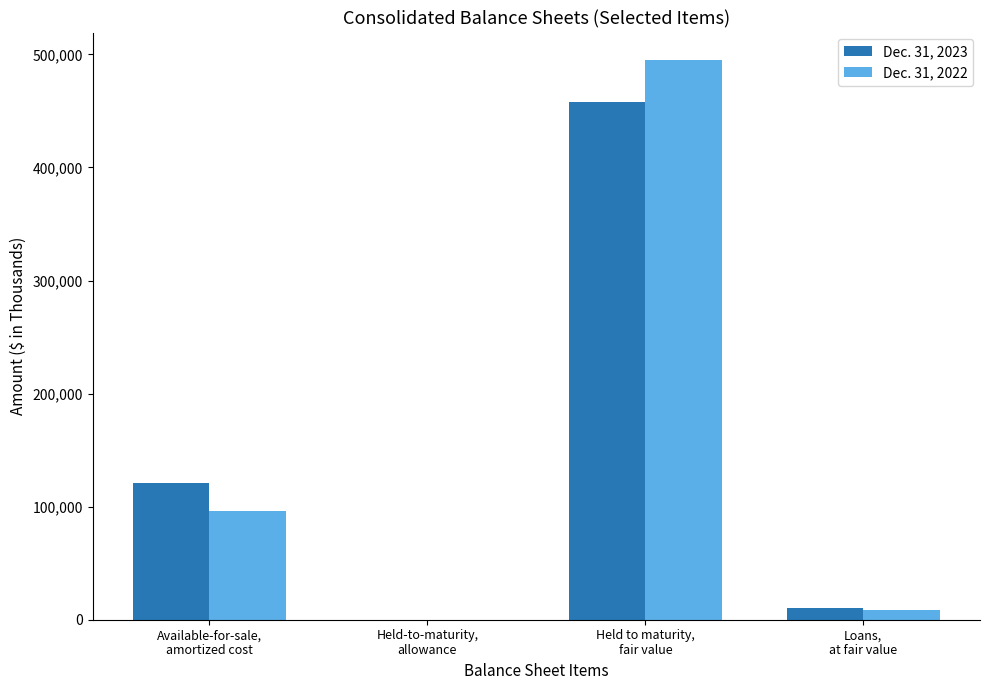

What is the maximum value shown in the chart?

494627